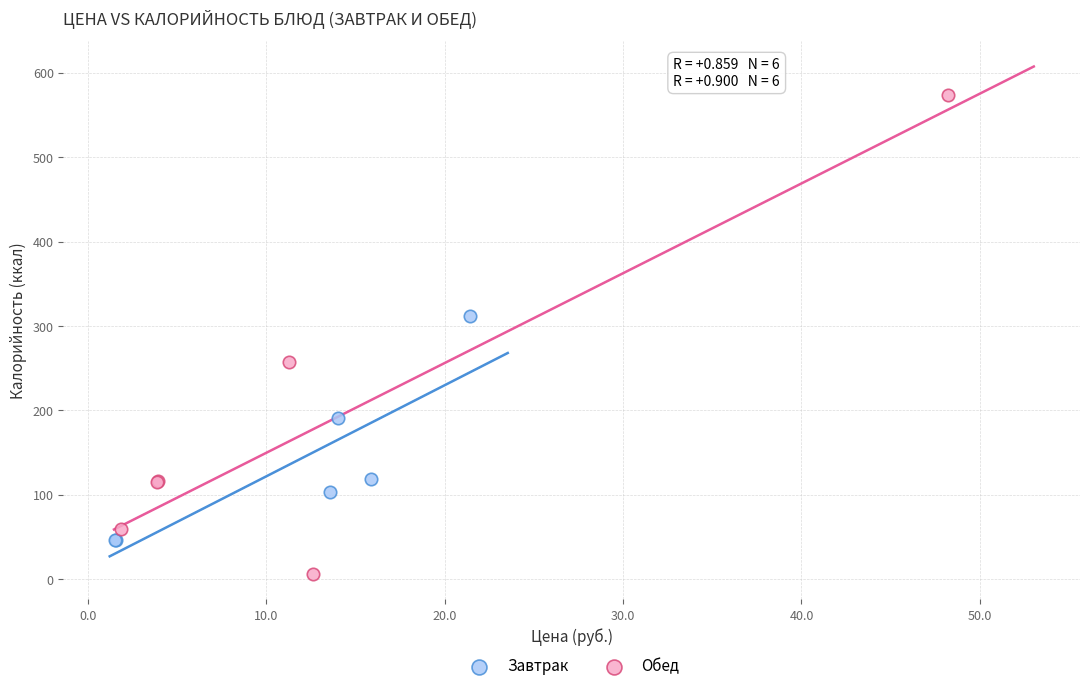

Which series contains the lowest Y value?

Обед